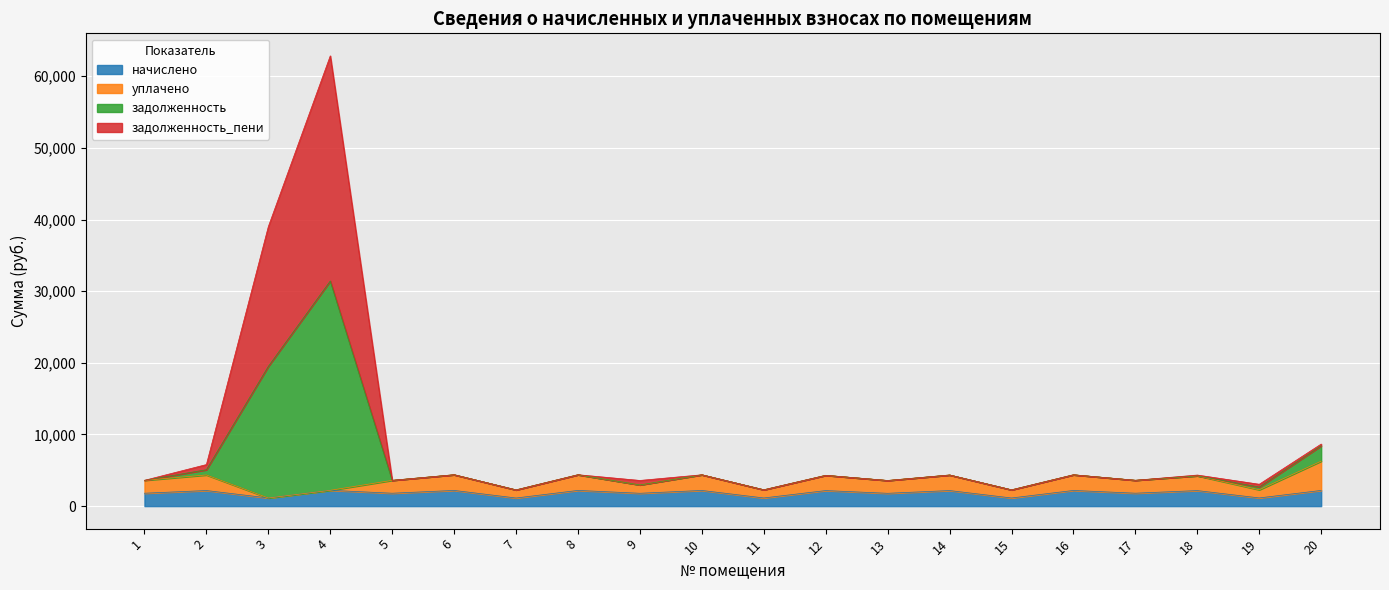

What is the maximum value for начислено?

2204.8